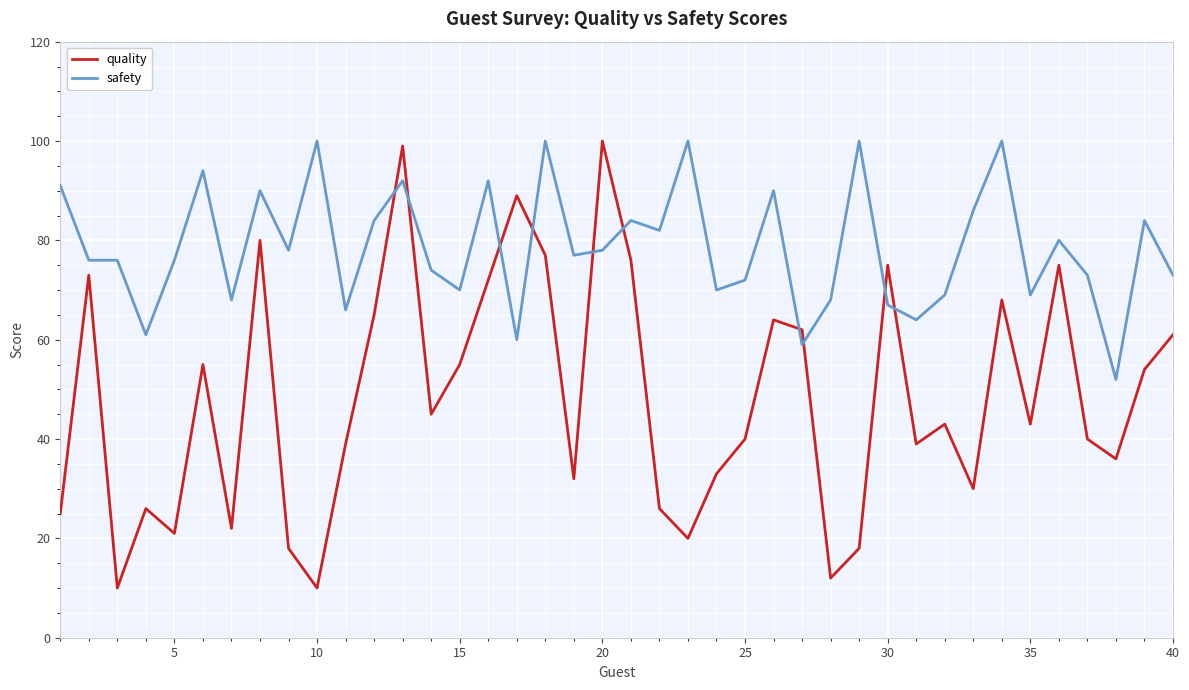

At how many categories does at least one series exceed 42?

40